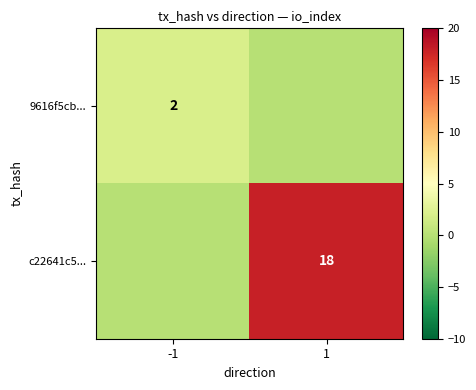

At which category does the chart reach its peak across all series?

1